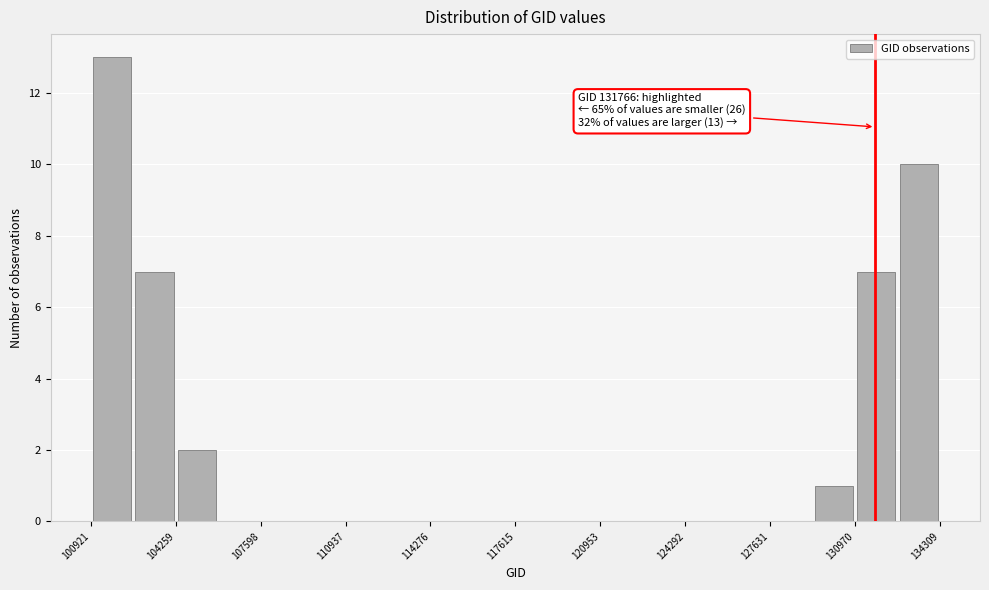

Read against the x-axis, roughly where is the centre of the tallest bar?

102000